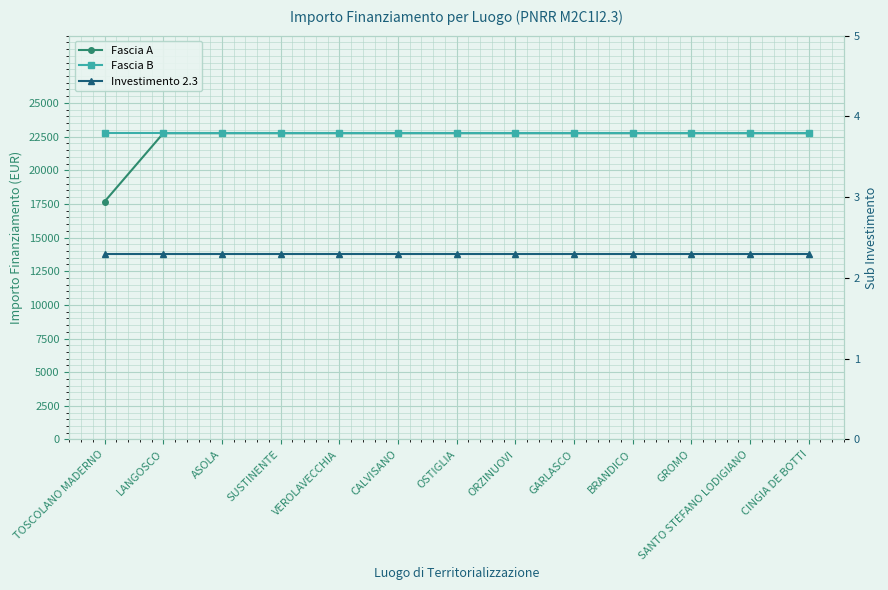

What is the label of the 8th point from the right?

CALVISANO